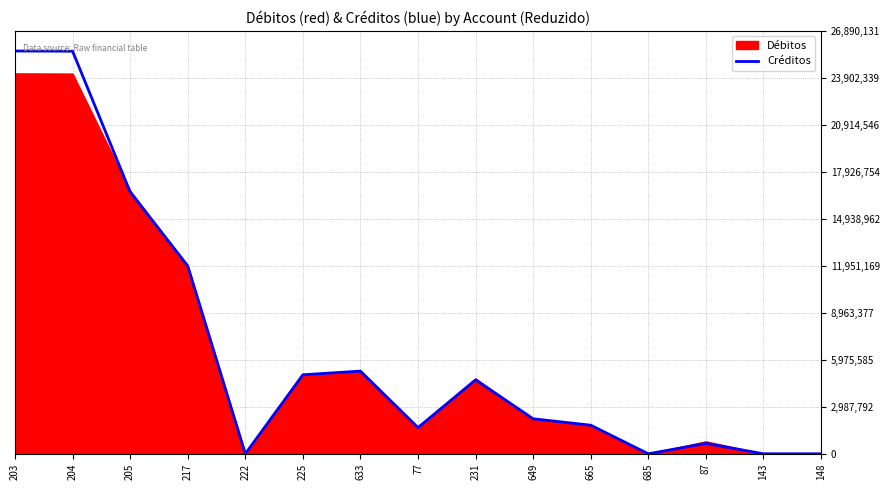

Rank the categories by value from highest to lowest.

203, 204, 205, 217, 633, 225, 231, 649, 665, 77, 87, 148, 143, 685, 222